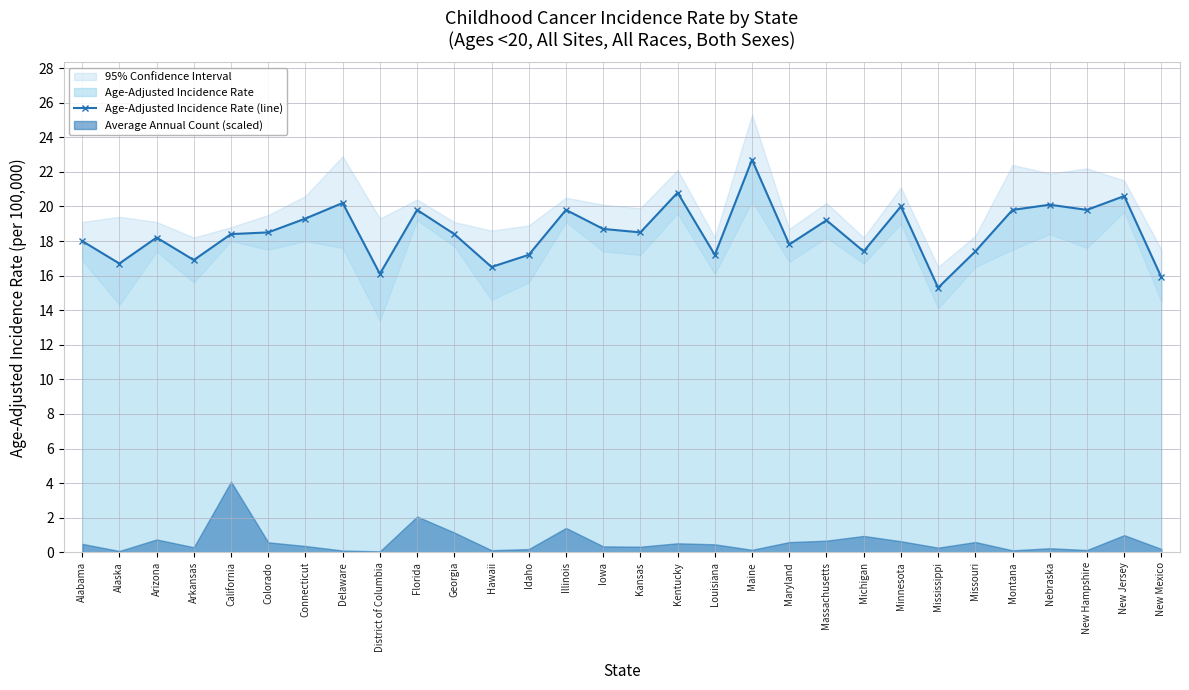

True or false: the data shows 17.8 at Maryland.

True